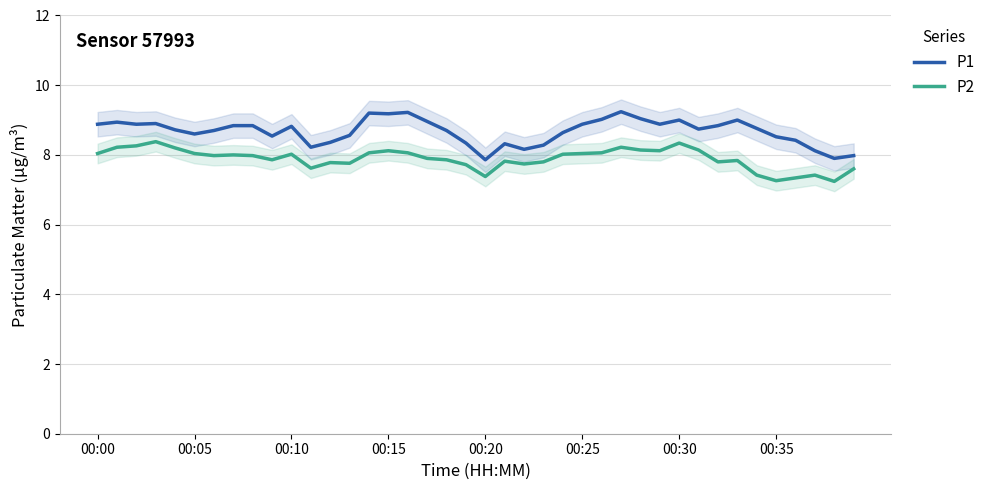

At how many categories does at least one series exceed 8?

37